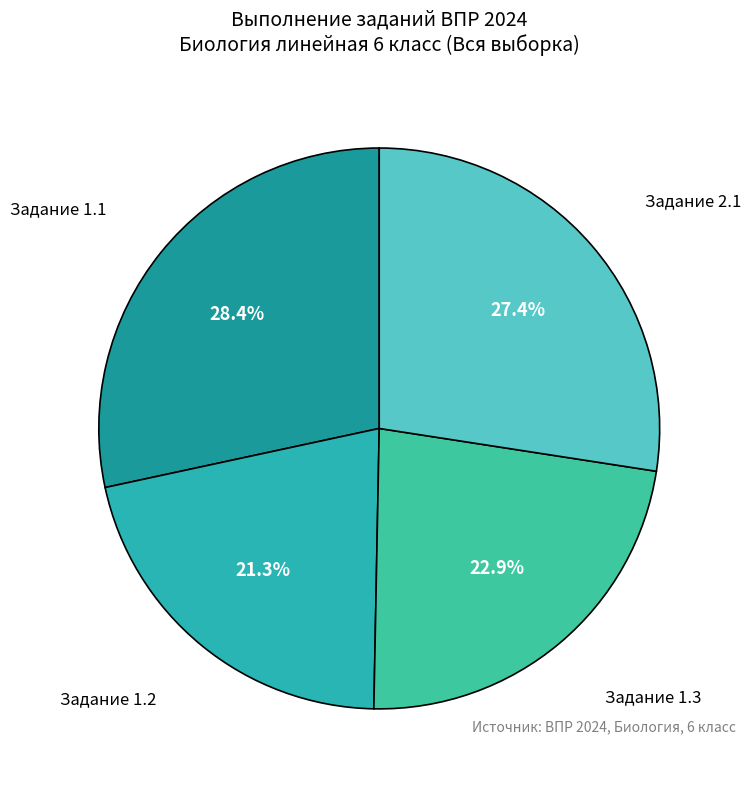

Does Задание 1.2 represent more than half of the total?

No